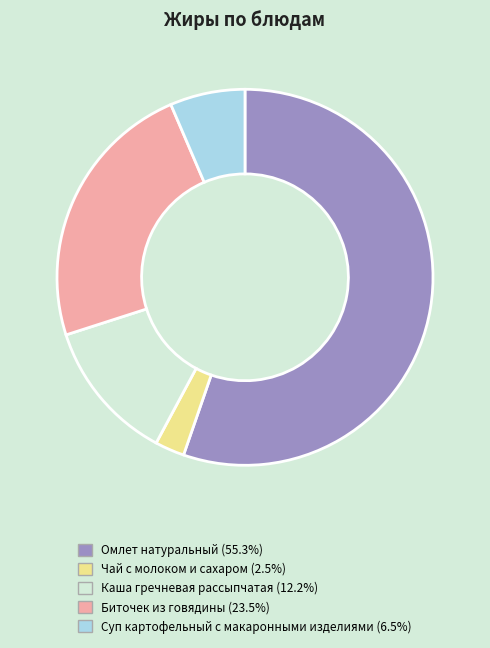

What is the majority slice?

Омлет натуральный